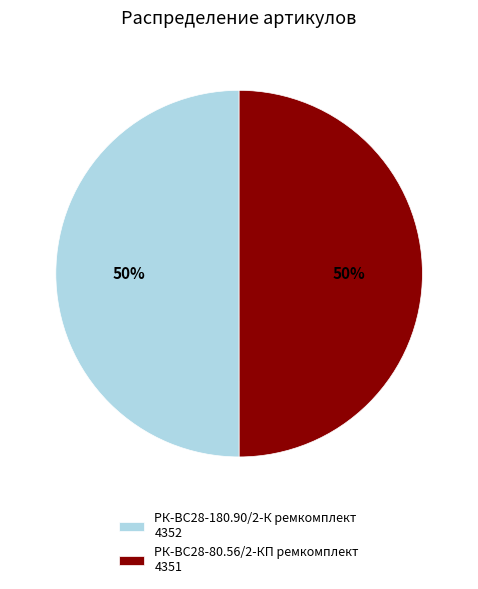

True or false: РК-ВС28-80.56/2-КП ремкомплект 4351 accounts for 60% of the total.

False